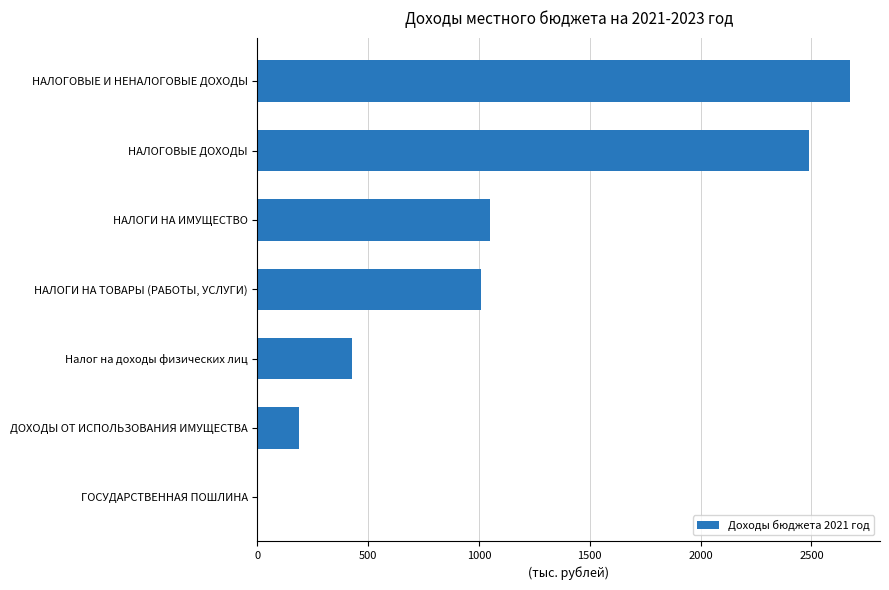

What is the maximum value shown in the chart?

2675.9